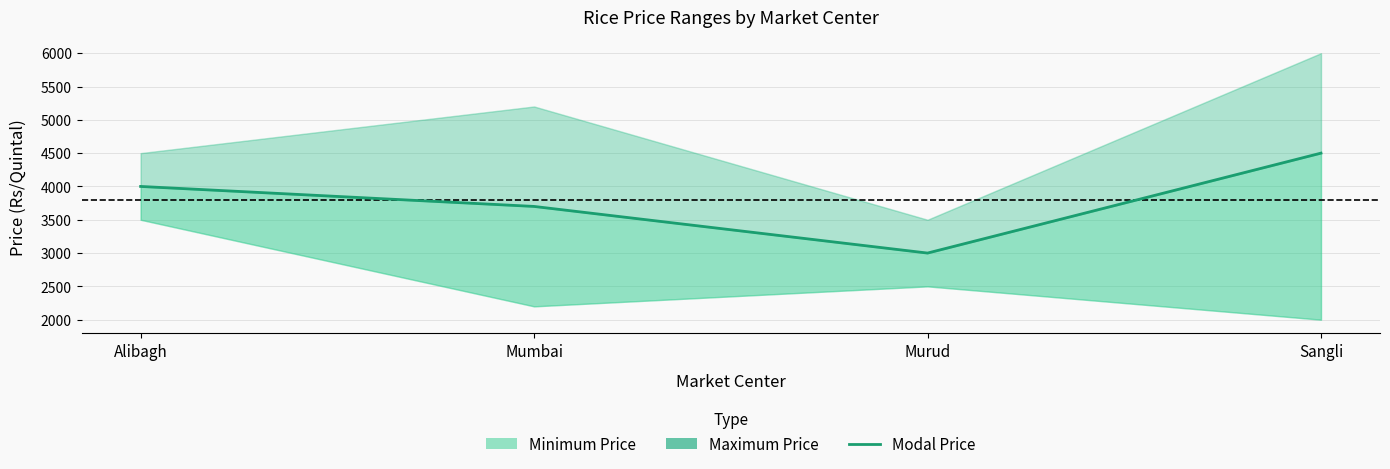

What position from the right is Murud?

2